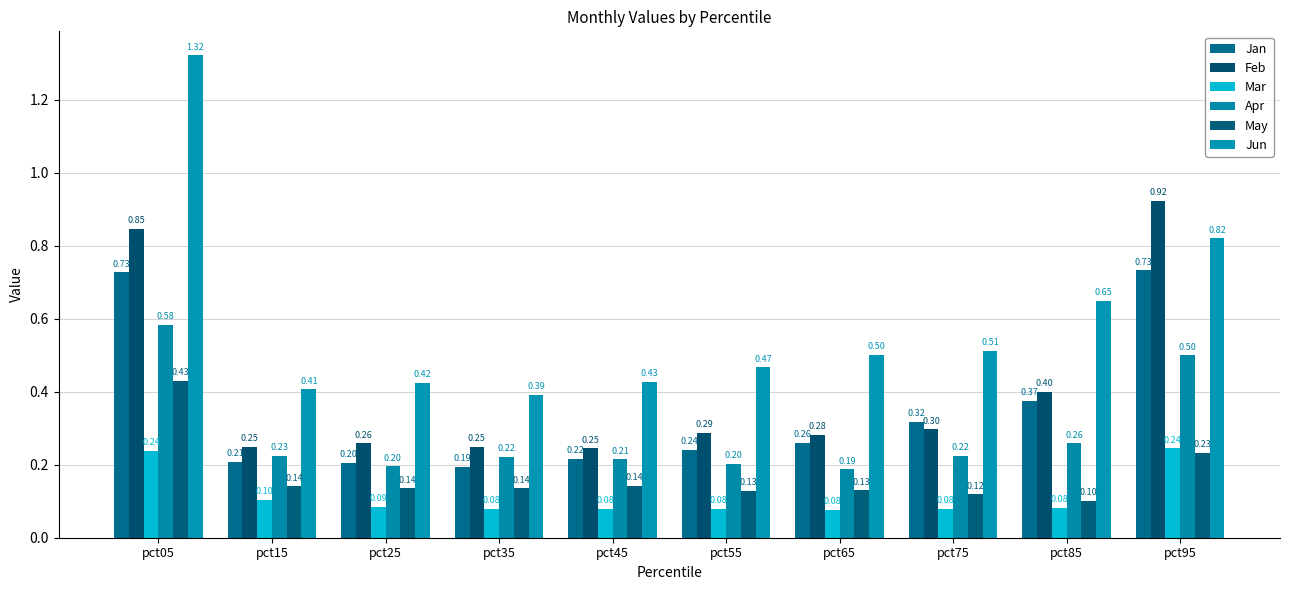

At which category is the sum across all series the highest?

pct05